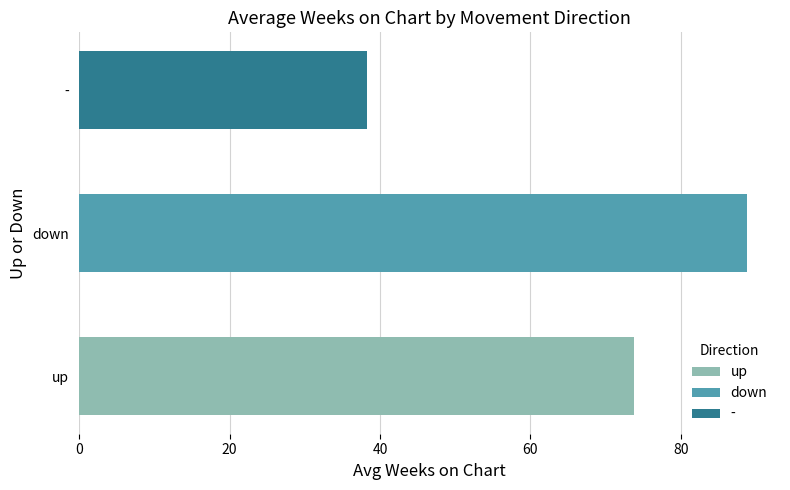

Which has a higher value, up or down?

down